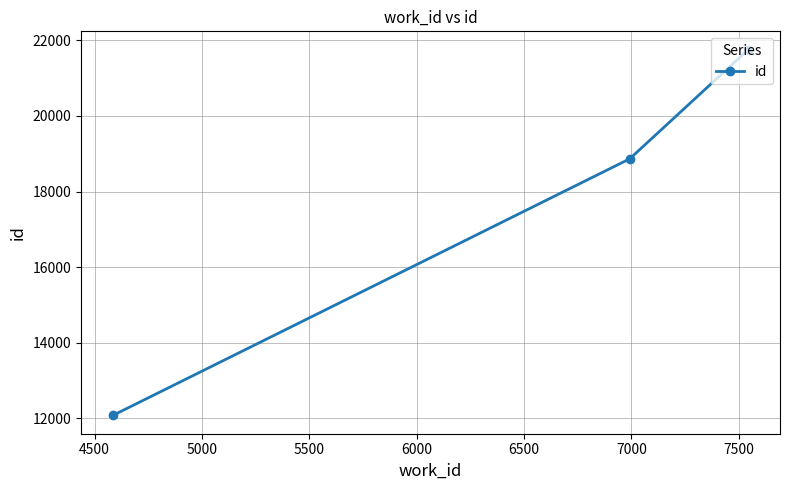

What is the value of the 2nd point from the left?

18864